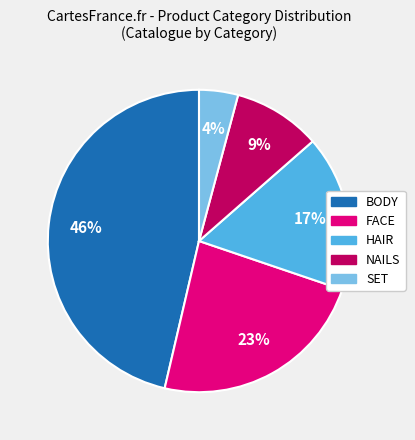

To the nearest percent, what percentage of the pie is BODY?

46%